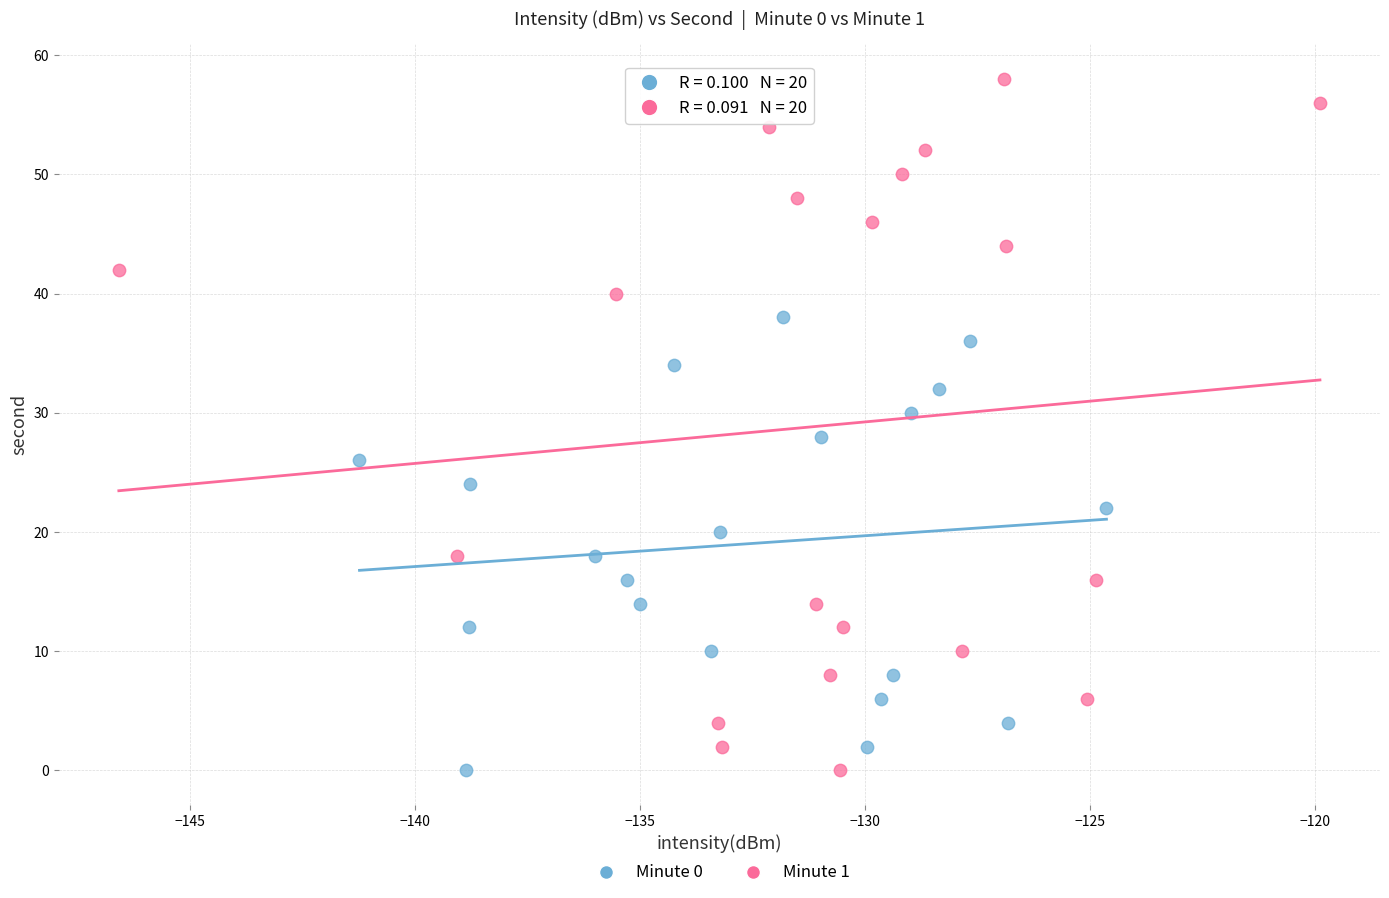

Which series contains the highest Y value?

Minute 1